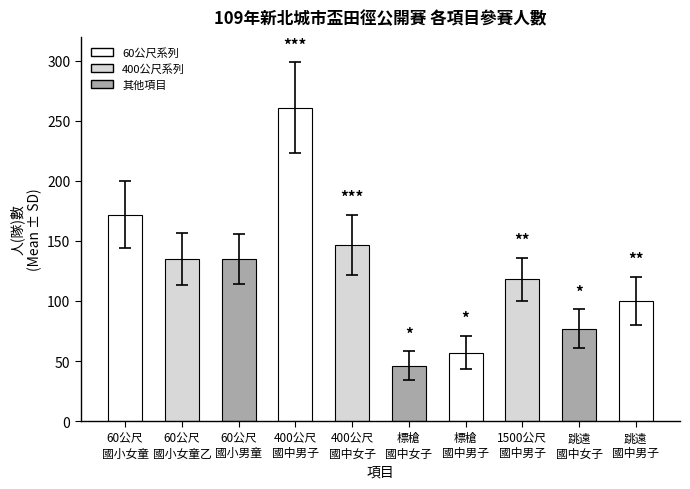

Where is the data nearest to the value 153?

400公尺
國中女子